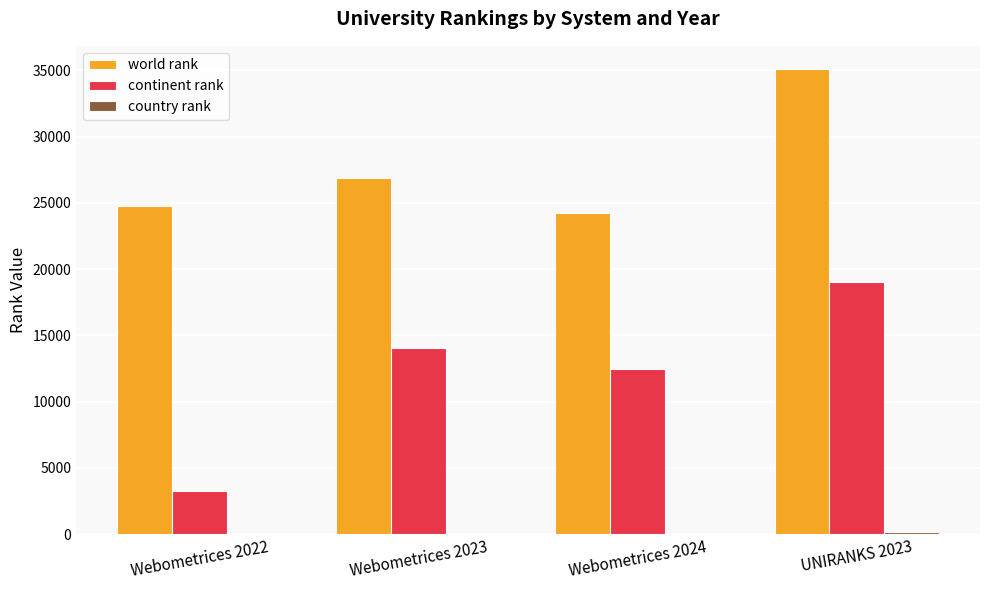

What is the sum of all world rank values?

110968